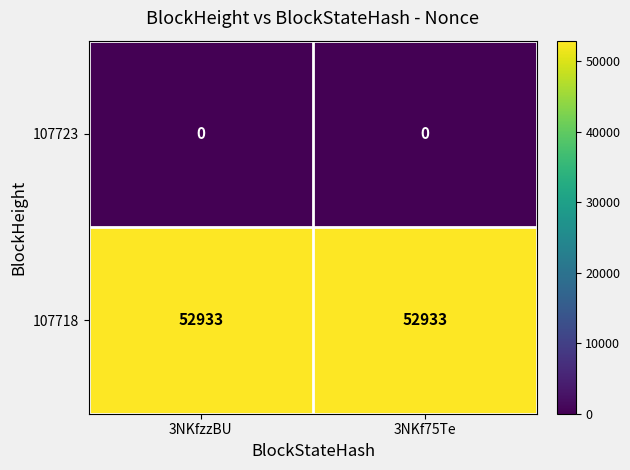

What is the total value across all series at 3NKfzzBU?

52933